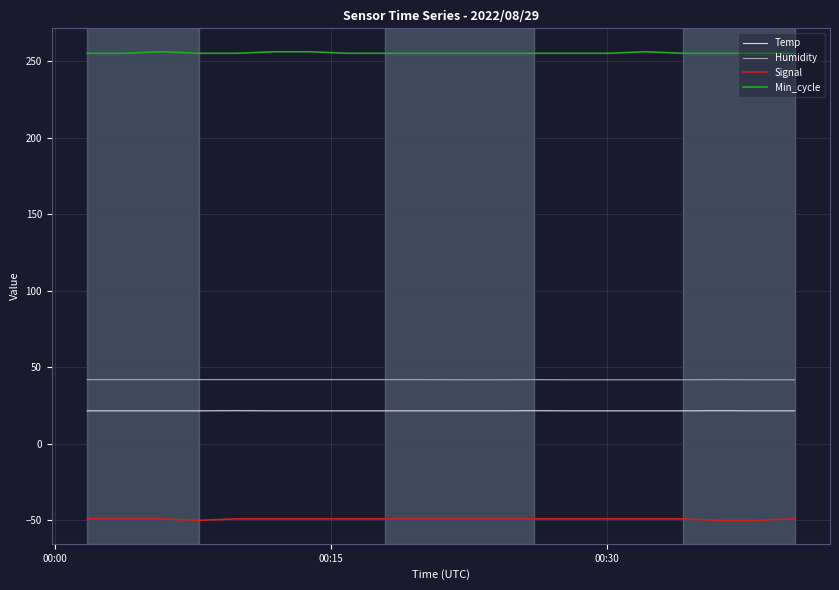

Which series has the largest total across all categories?

Min_cycle